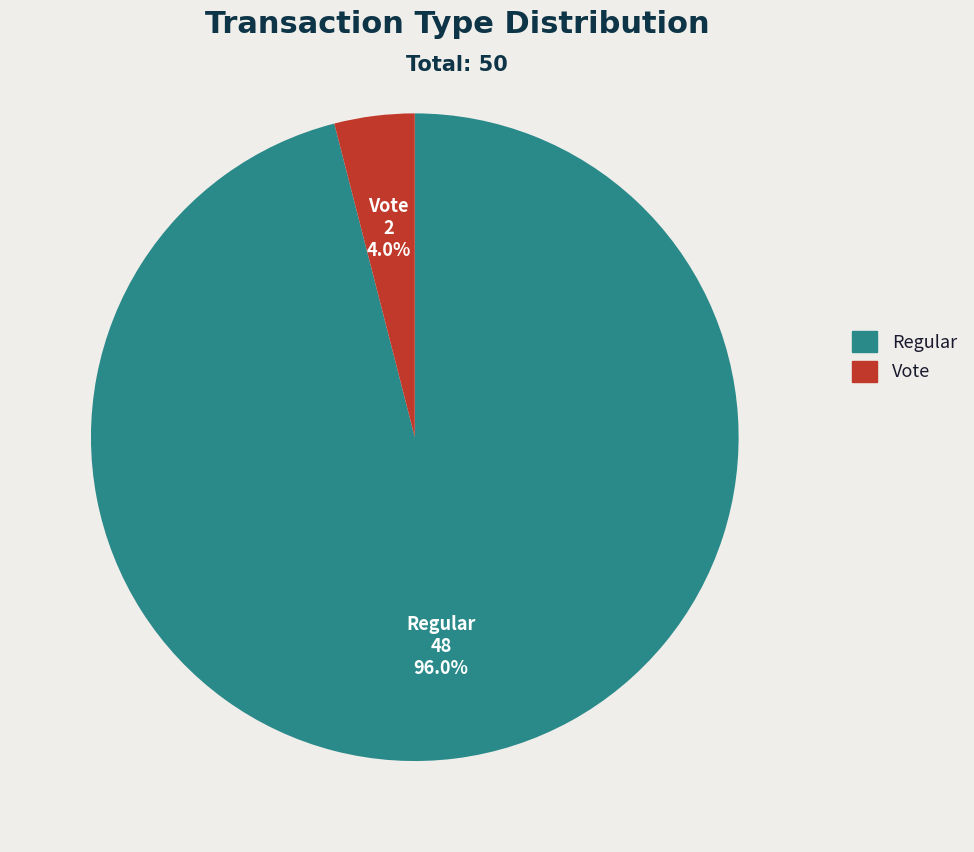

Does any single category account for the majority?

Yes